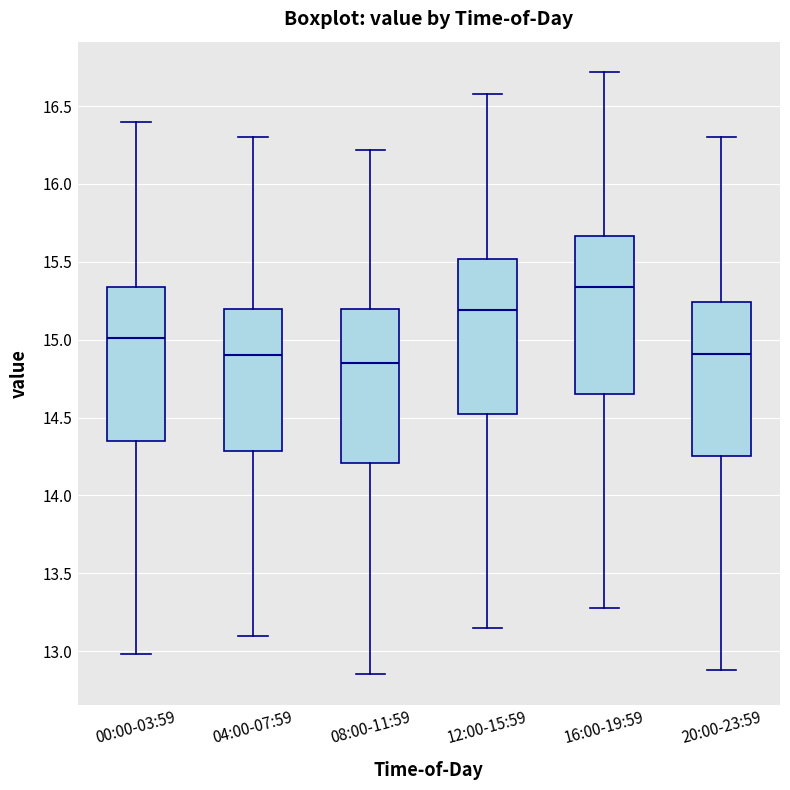

Where is the upper edge of the box for 12:00-15:59 on the y-axis? The values are not printed on the chart, so give them approximately, as read against the axis.

15.50